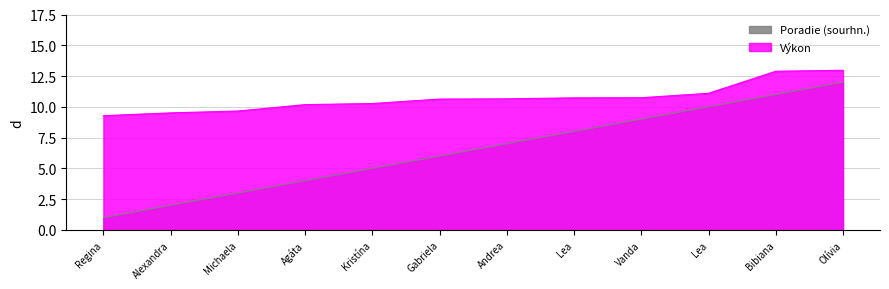

Which series has the largest total across all categories?

Výkon